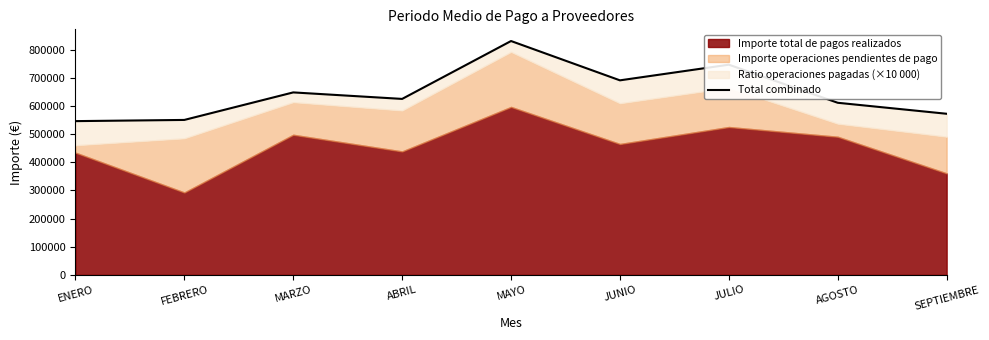

How many values are below 625010?

4